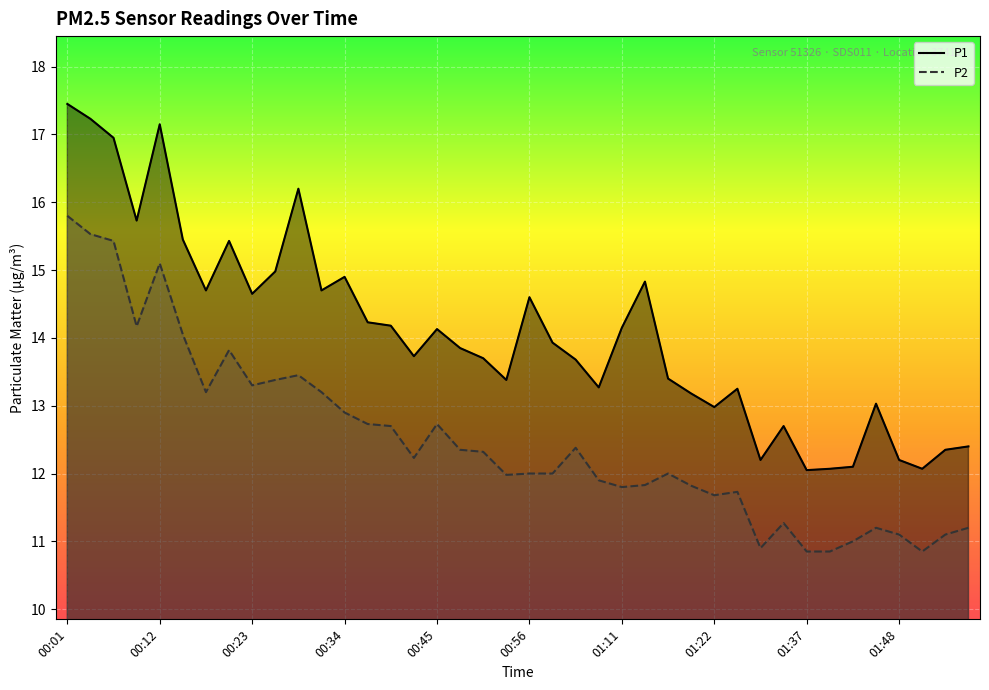

How many interior local valleys does the P2 series have?

9